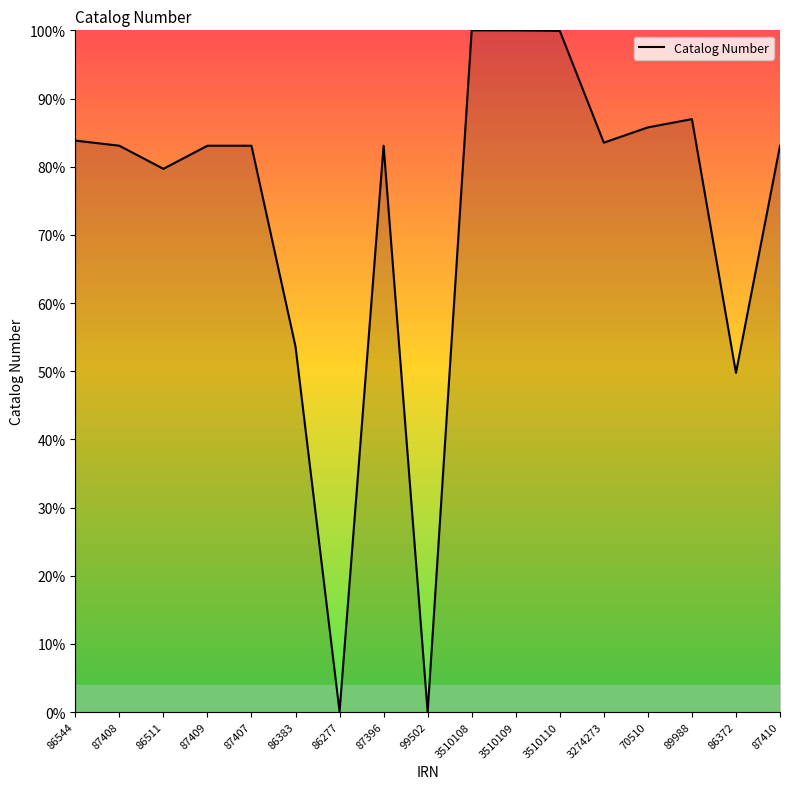

At which label is the value closest to 50?

86372